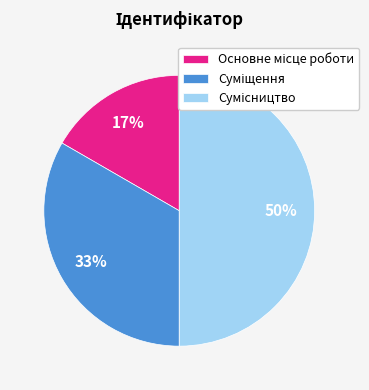

To the nearest percent, what is the average slice percentage?

33%